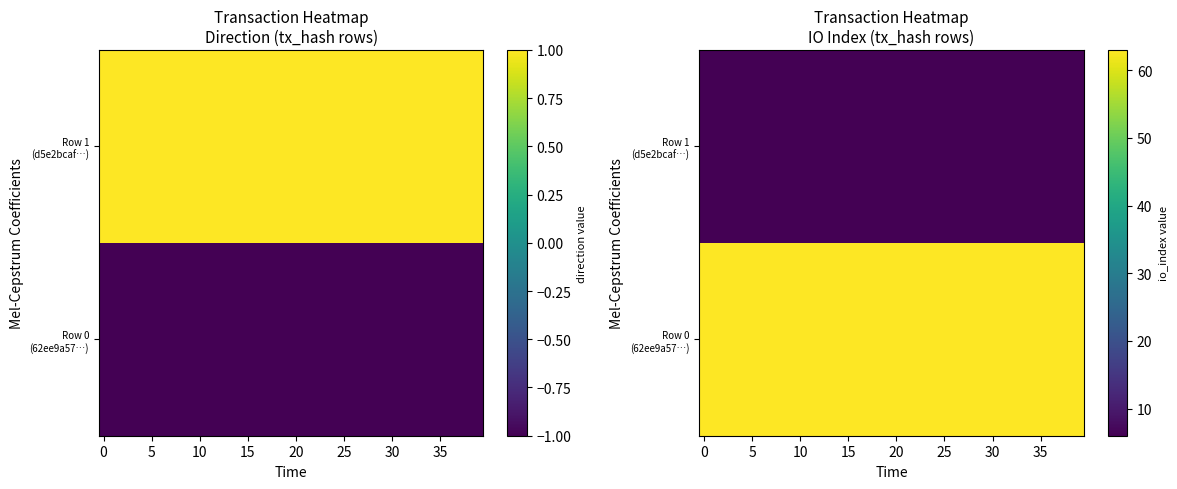

List the series in order of their overall mean, lowest first.

Row 1 (d5e2bcaf…), Row 0 (62ee9a57…)